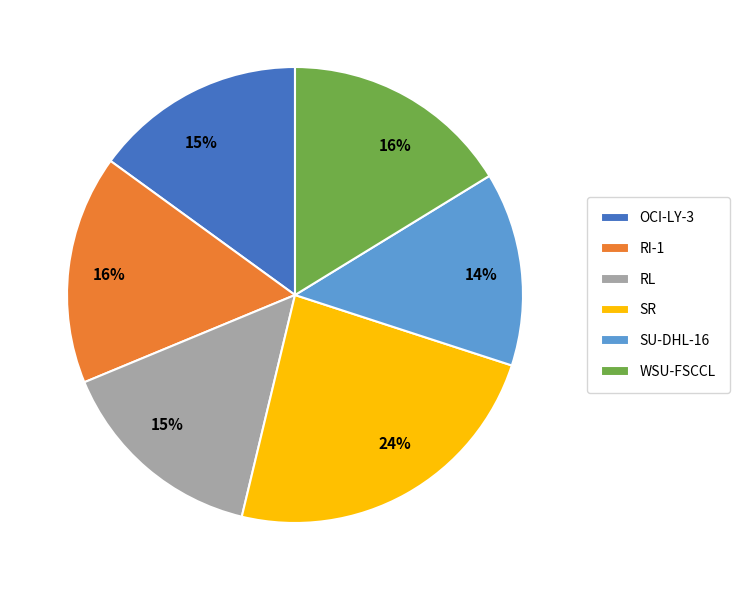

How many segments does this pie chart have?

6